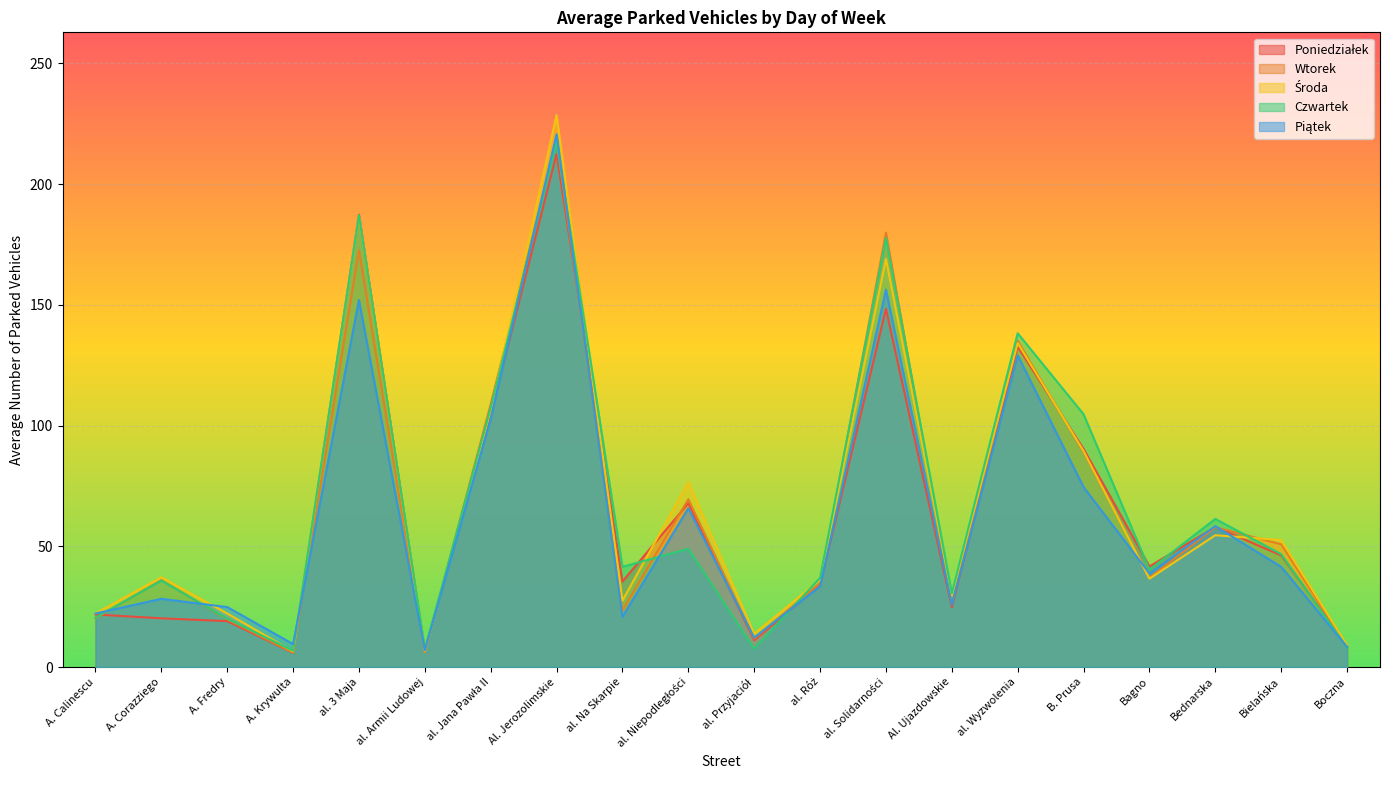

What is the difference between the Poniedziałek values at al. 3 Maja and al. Jana Pawła II?

82.5